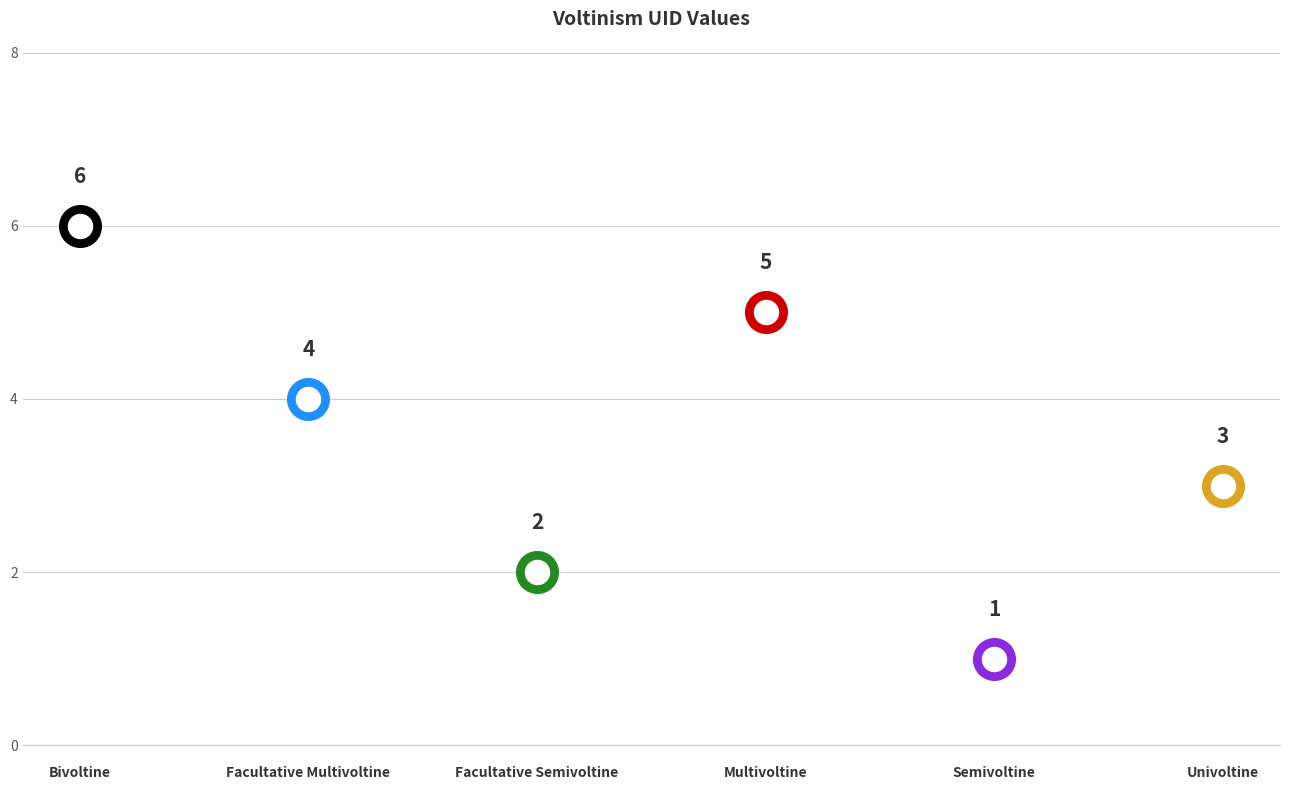

What is the ratio of the value at Bivoltine to the value at Multivoltine?

1.2